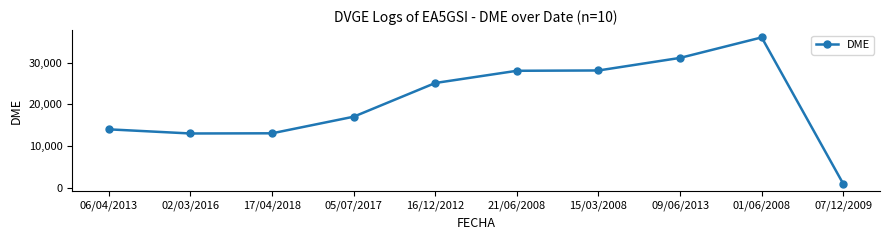

Count the number of categories in the chart.

10